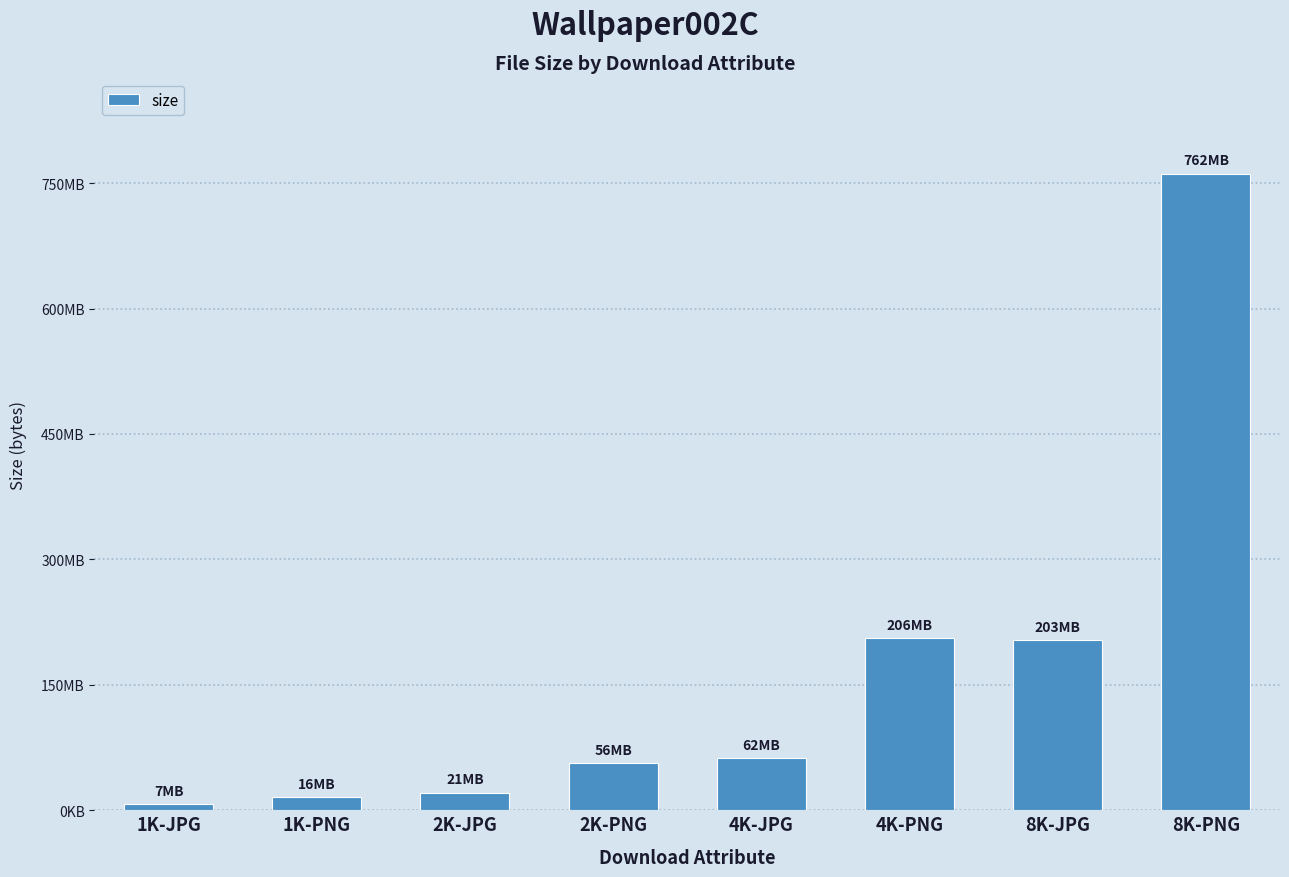

List the labels in order of value, largest first.

8K-PNG, 4K-PNG, 8K-JPG, 4K-JPG, 2K-PNG, 2K-JPG, 1K-PNG, 1K-JPG